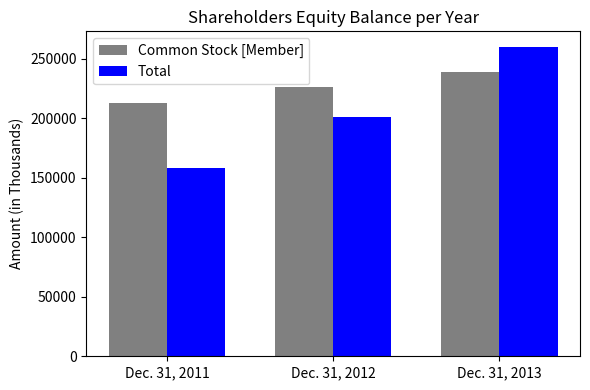

What are all the series names shown in the legend?

Common Stock [Member], Total